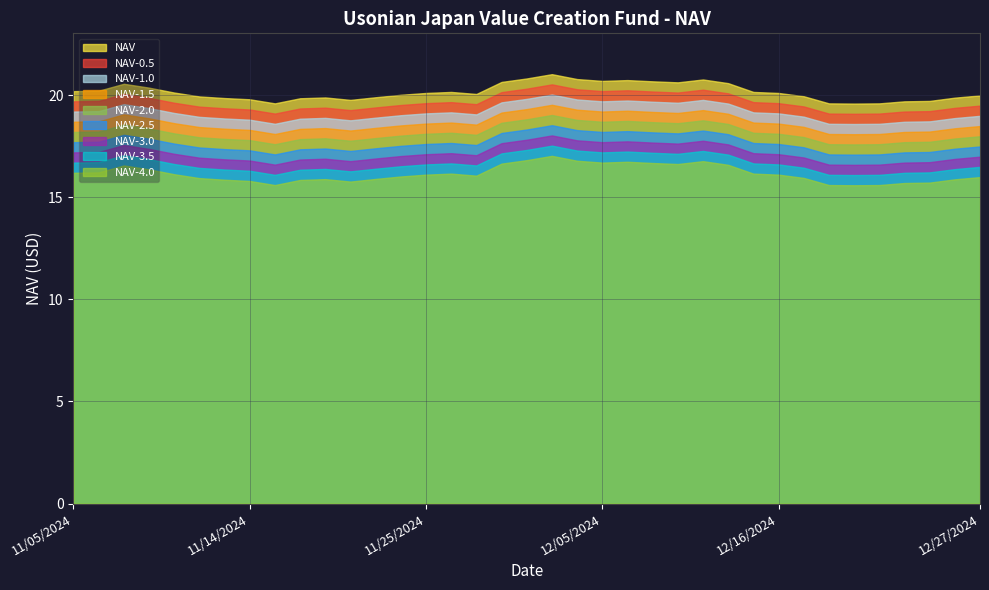

Does the chart have visible grid lines?

Yes